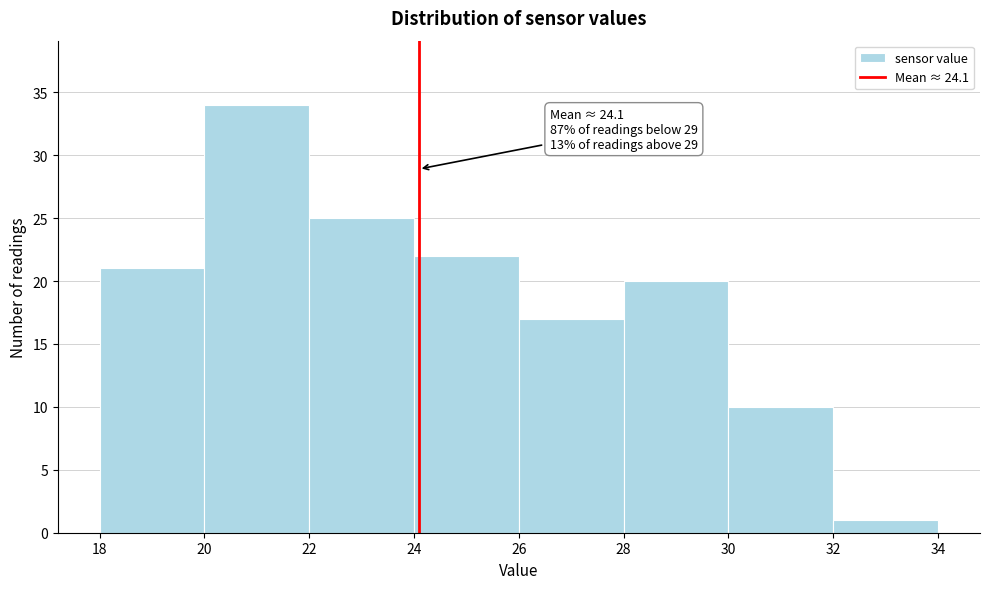

Which range on the x-axis has the tallest bar?

20 to 22